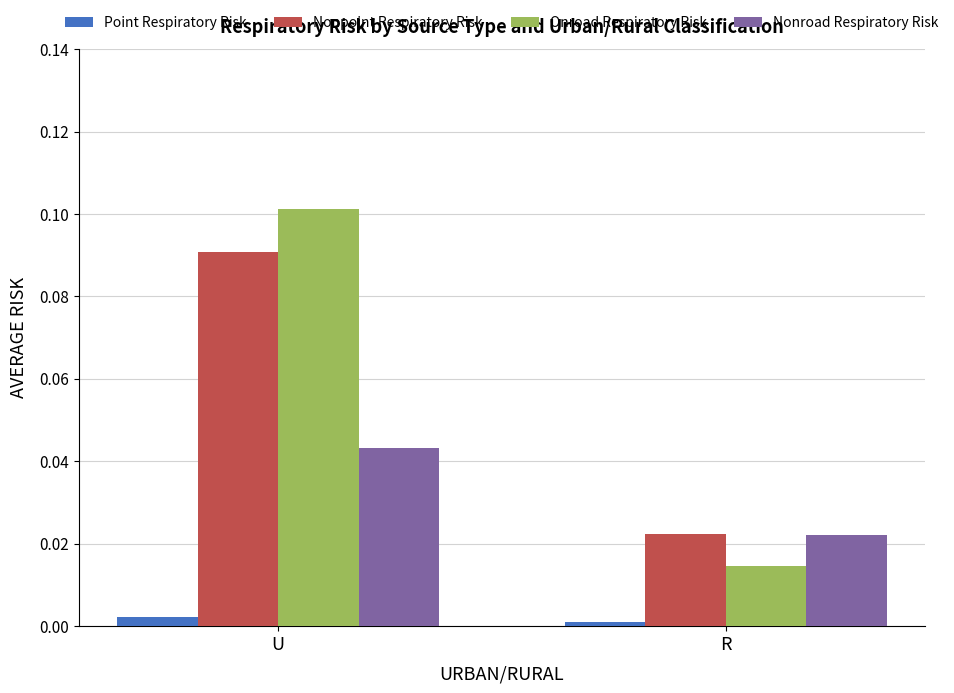

At which label does Onroad Respiratory Risk reach its peak?

U